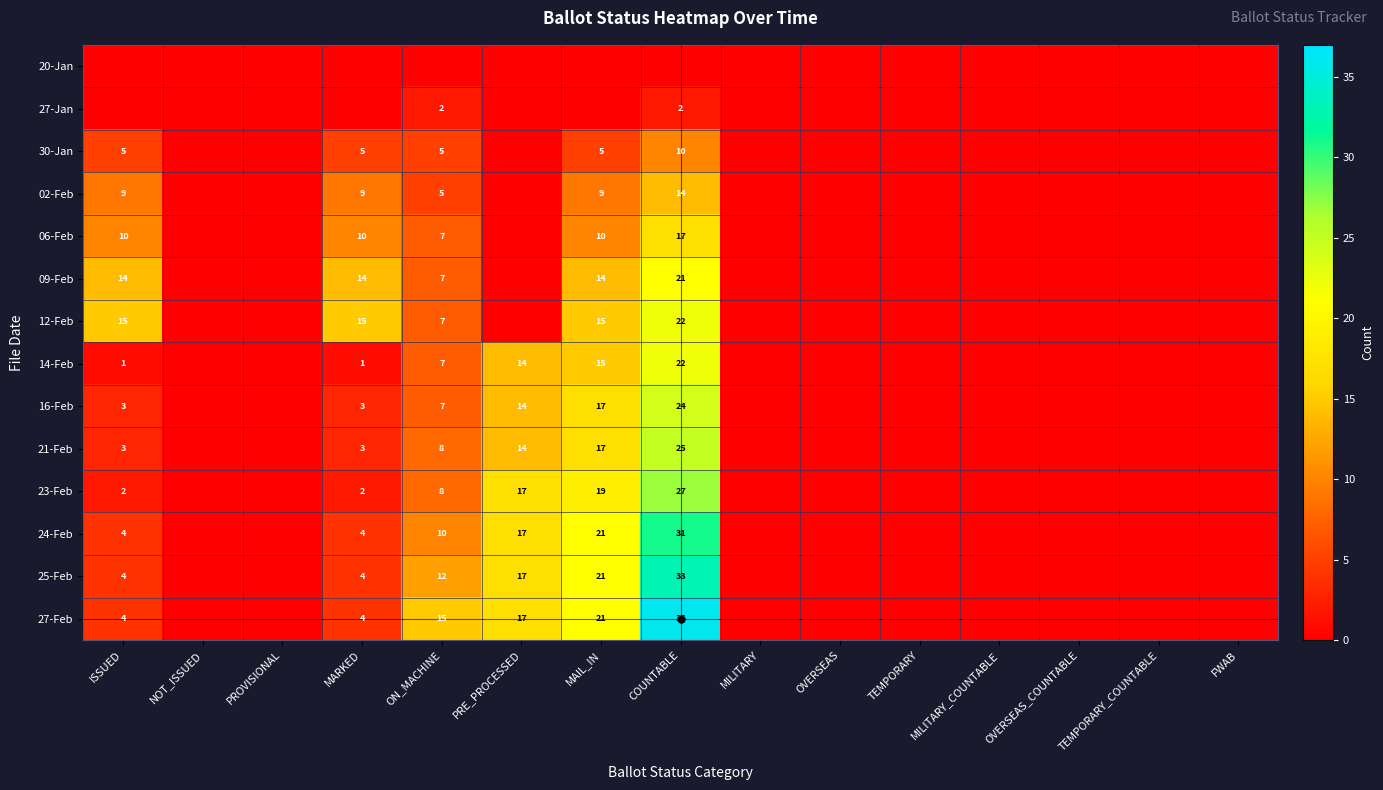

The value of 16-Feb at MAIL_IN is 17. True or false?

True